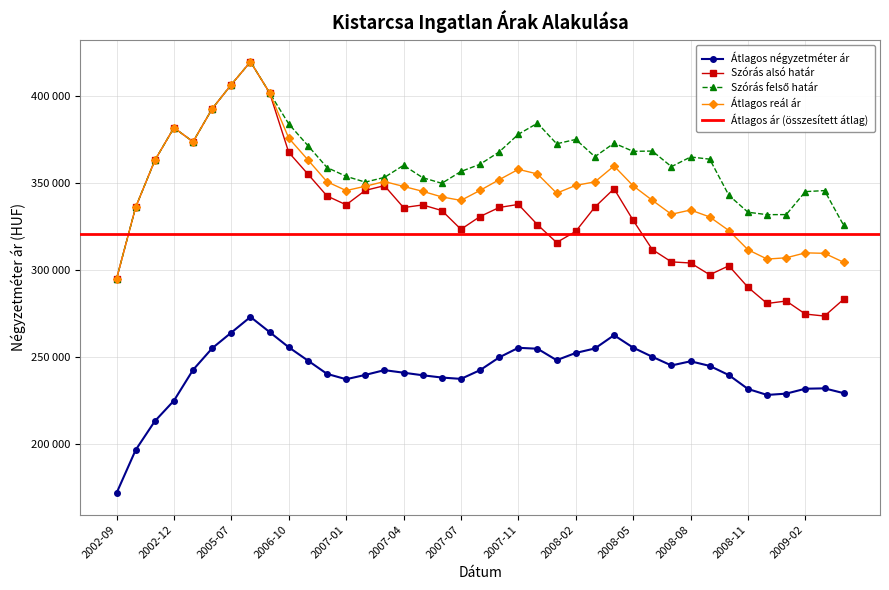

List the series in order of their peak value, highest first.

Szórás alsó határ, Szórás felső határ, Átlagos reál ár, Átlagos négyzetméter ár